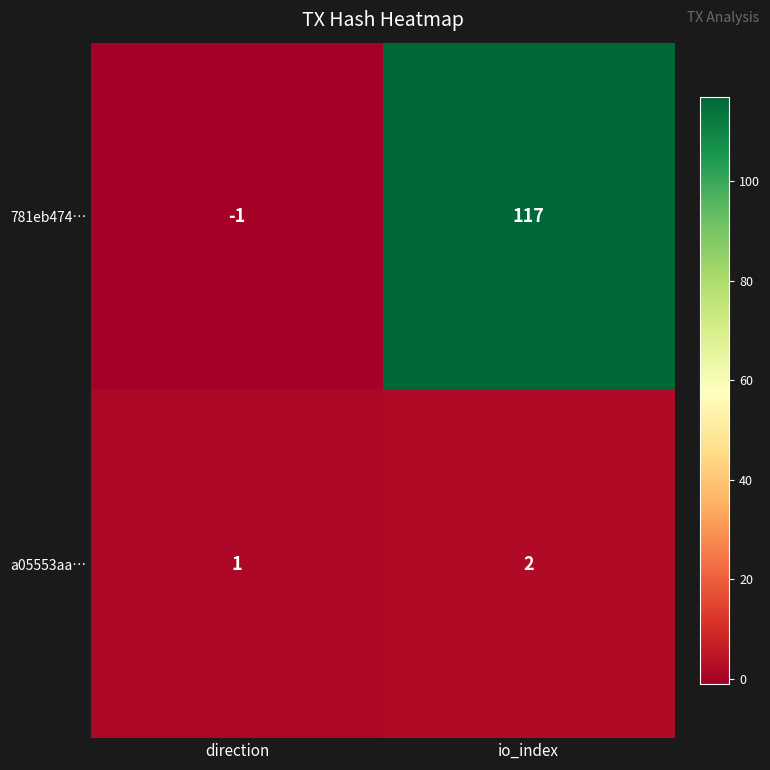

Reading right to left, transcribe all the data shown in this chart.

781eb474…: io_index=117	direction=-1
a05553aa…: io_index=2	direction=1